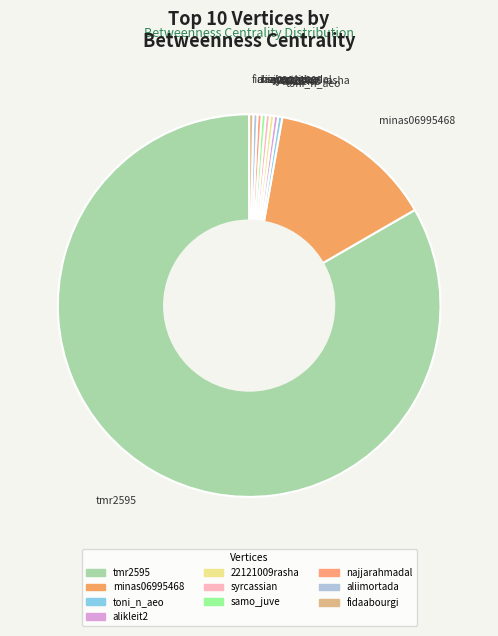

Does any single category account for the majority?

Yes